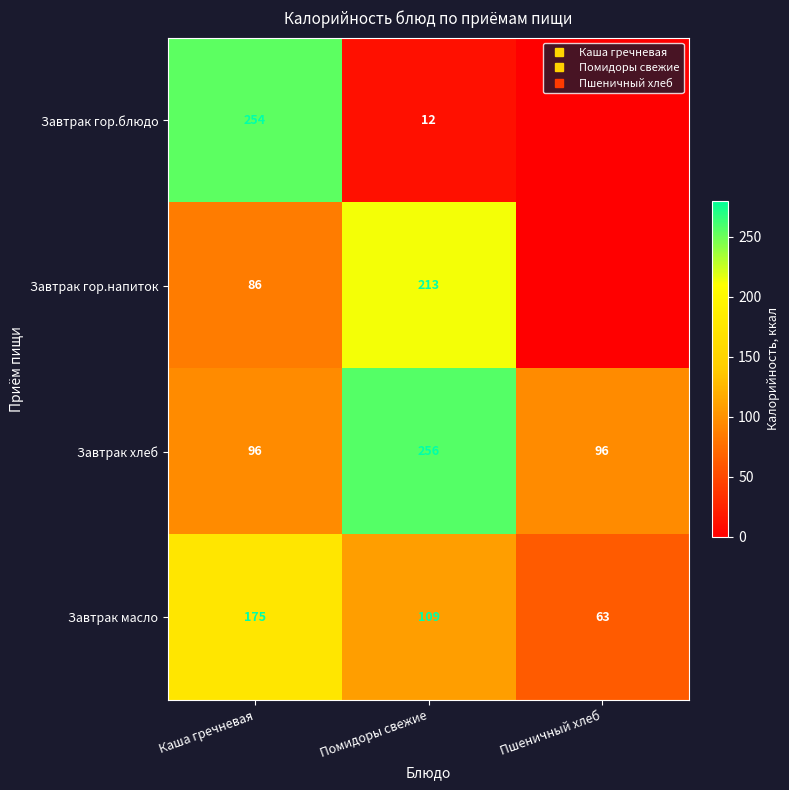

Which series changed the most between Каша гречневая and Помидоры свежие?

Завтрак гор.блюдо